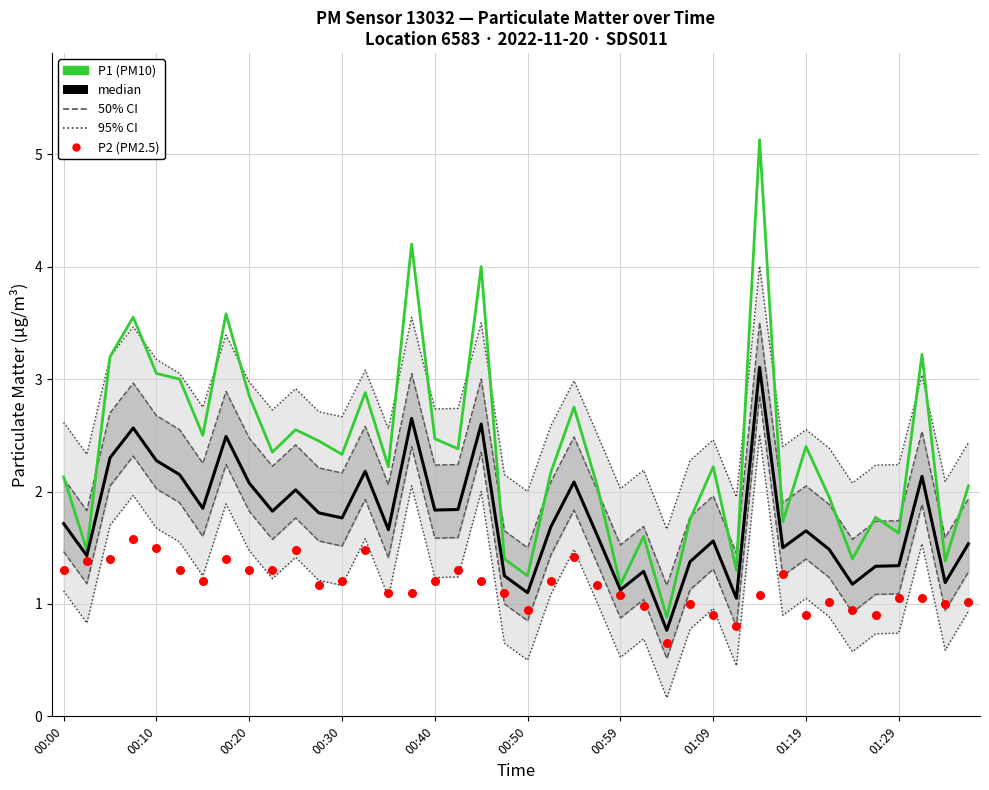

Which series has the widest spread of Y values?

P1 (PM10)